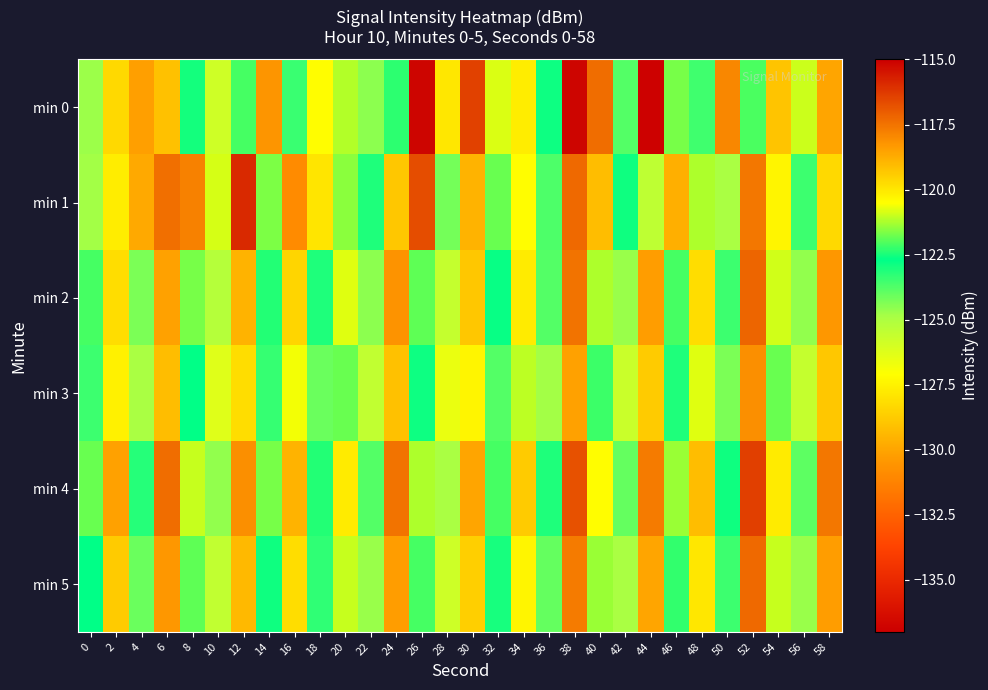

What is the smallest value displayed?

-136.9